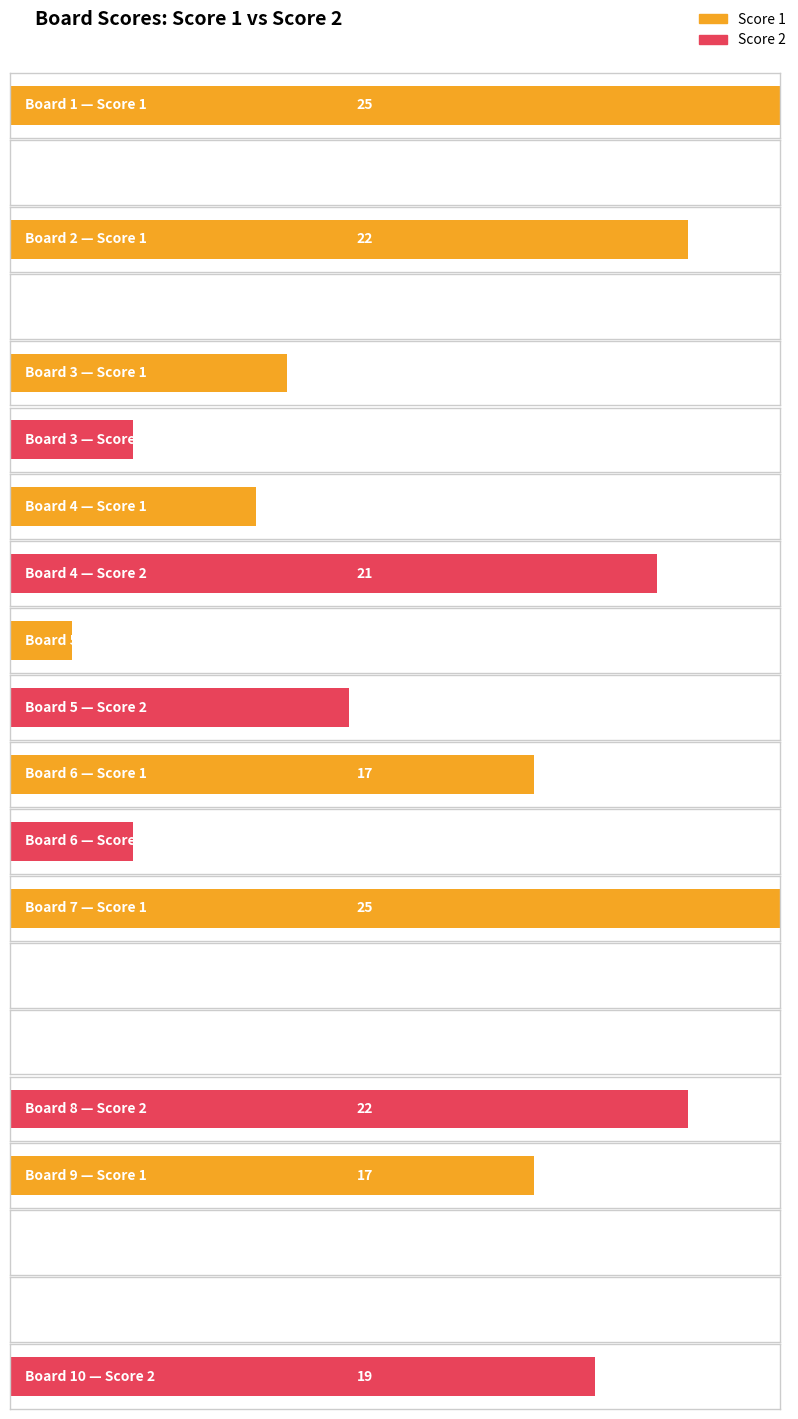

What are all the series names shown in the legend?

Score 1, Score 2